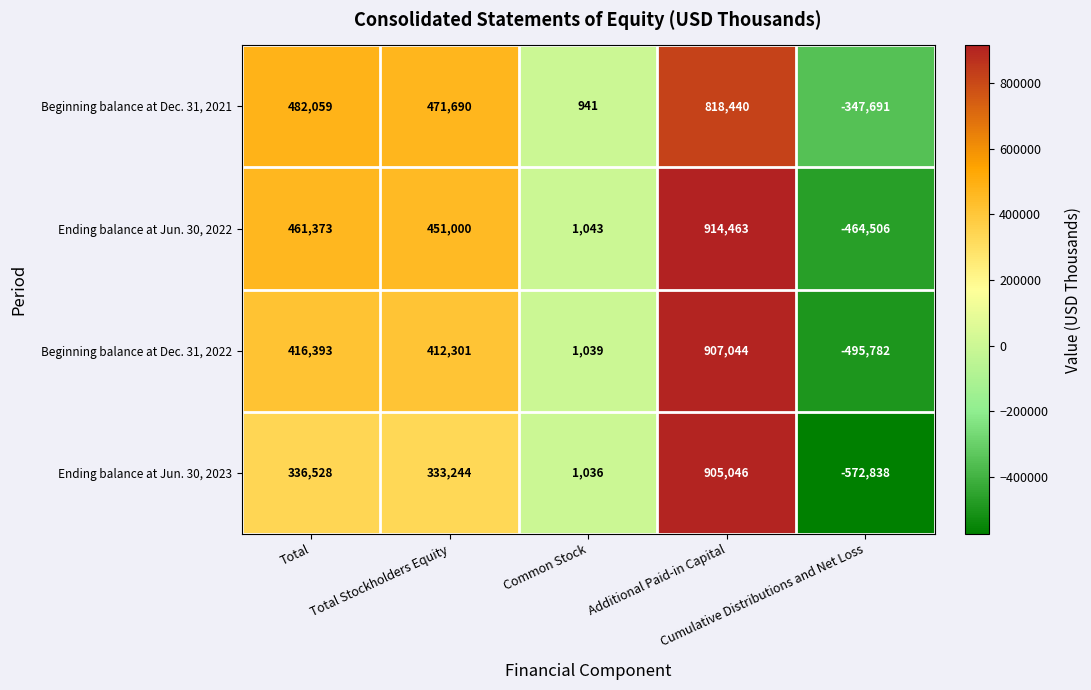

List the series in order of their peak value, highest first.

Ending balance at Jun. 30, 2022, Beginning balance at Dec. 31, 2022, Ending balance at Jun. 30, 2023, Beginning balance at Dec. 31, 2021